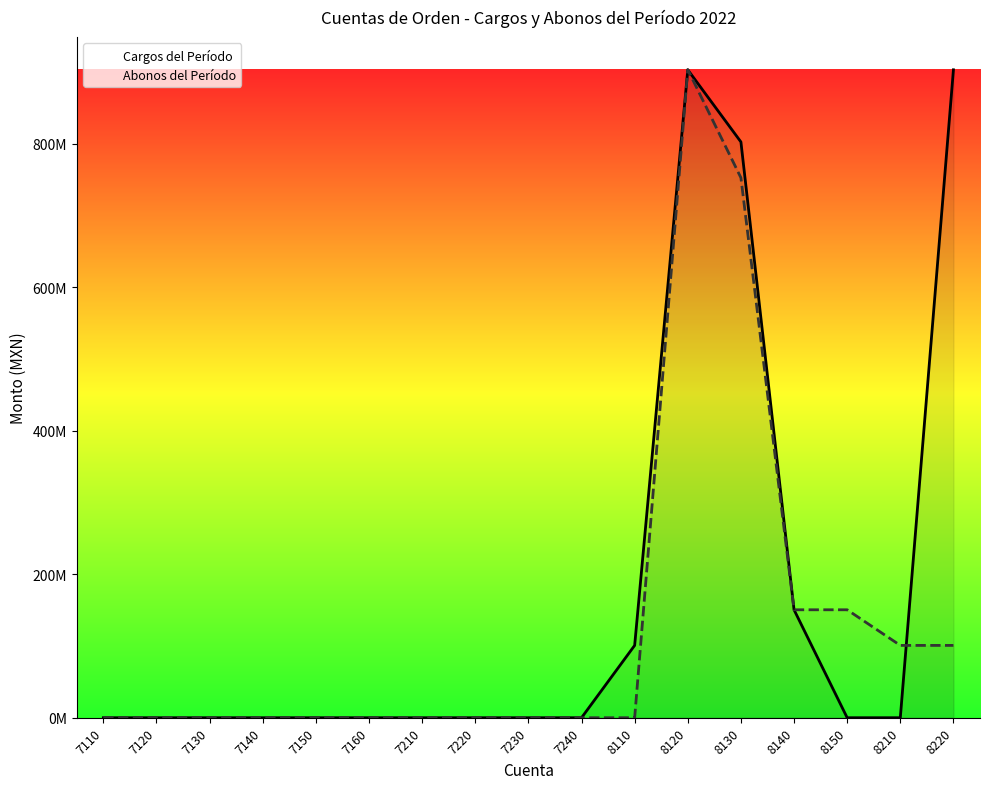

Where is Cargos del Período nearest to the value 451508863?

8140